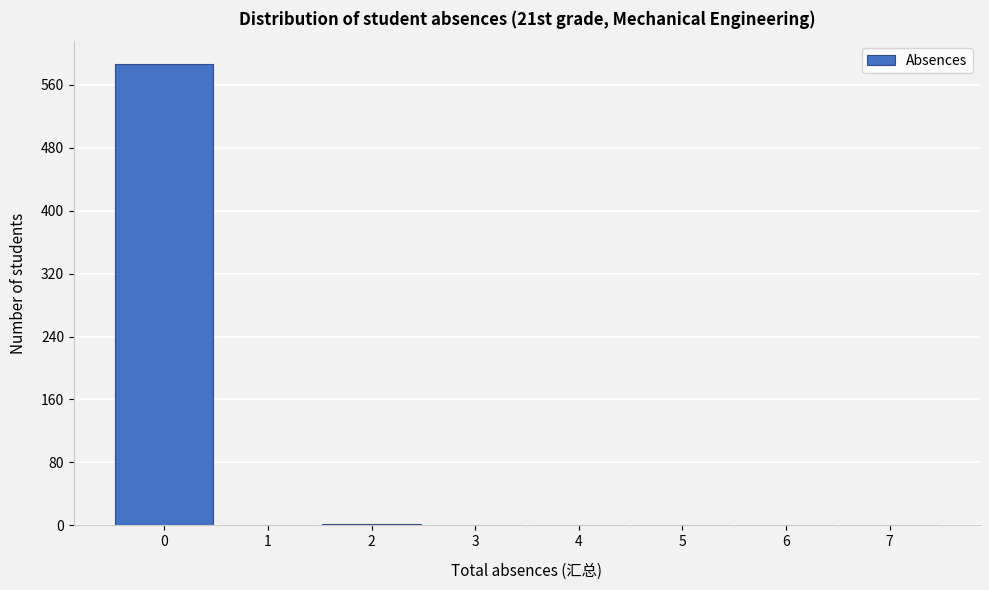

What is the sum of all values?

588